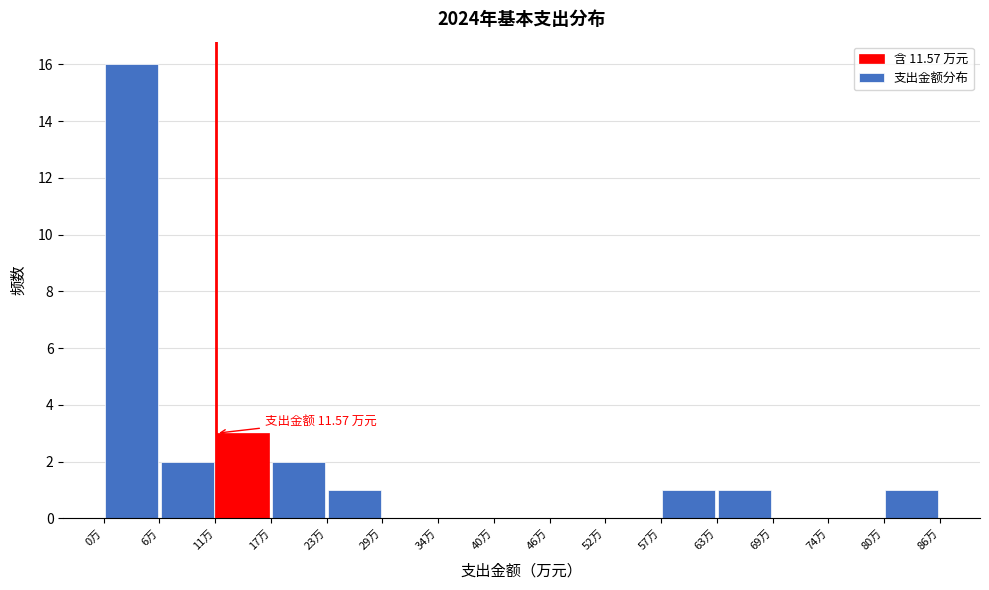

Which range on the x-axis has the tallest bar?

0 to 6